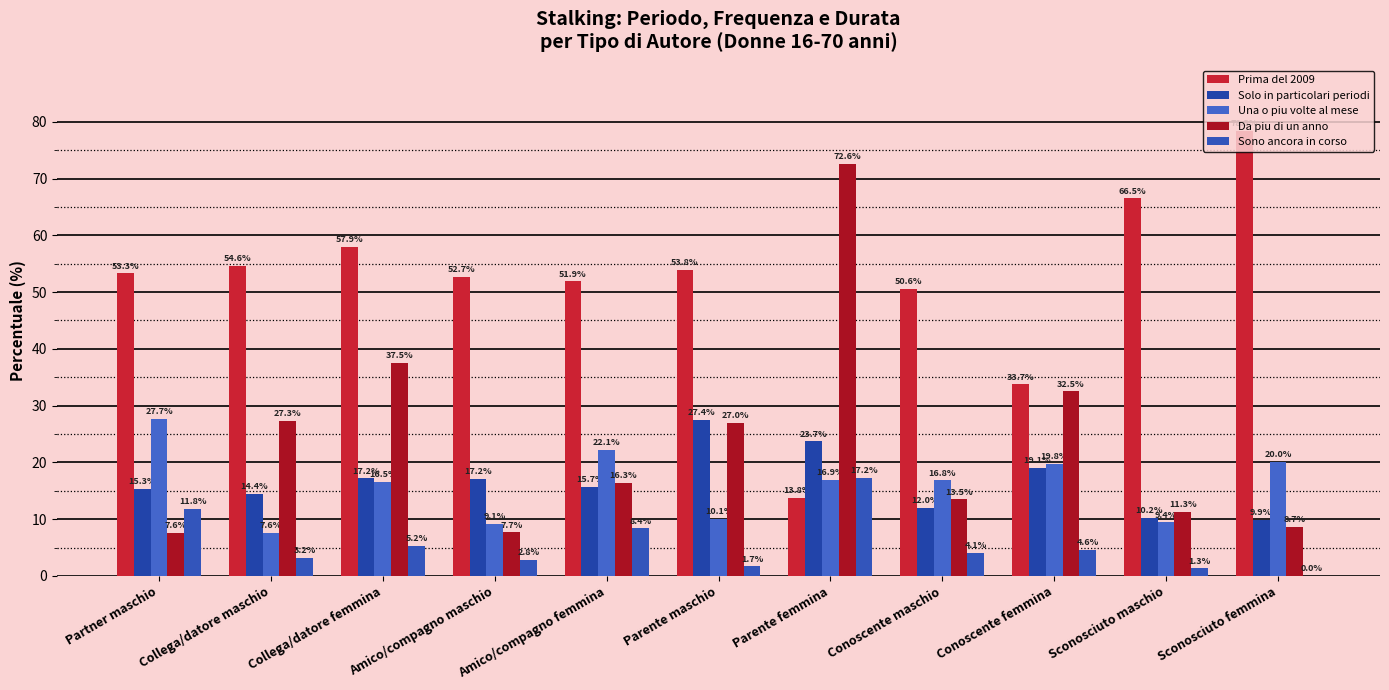

The Da piu di un anno series shows 3.9 at Amico/compagno maschio. True or false?

False